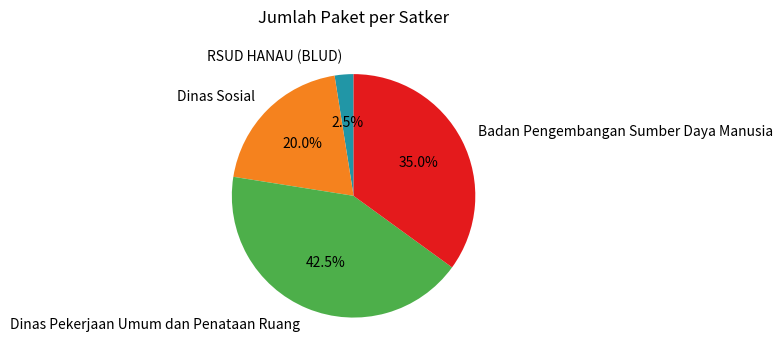

Is Badan Pengembangan Sumber Daya Manusia the majority of the pie?

No